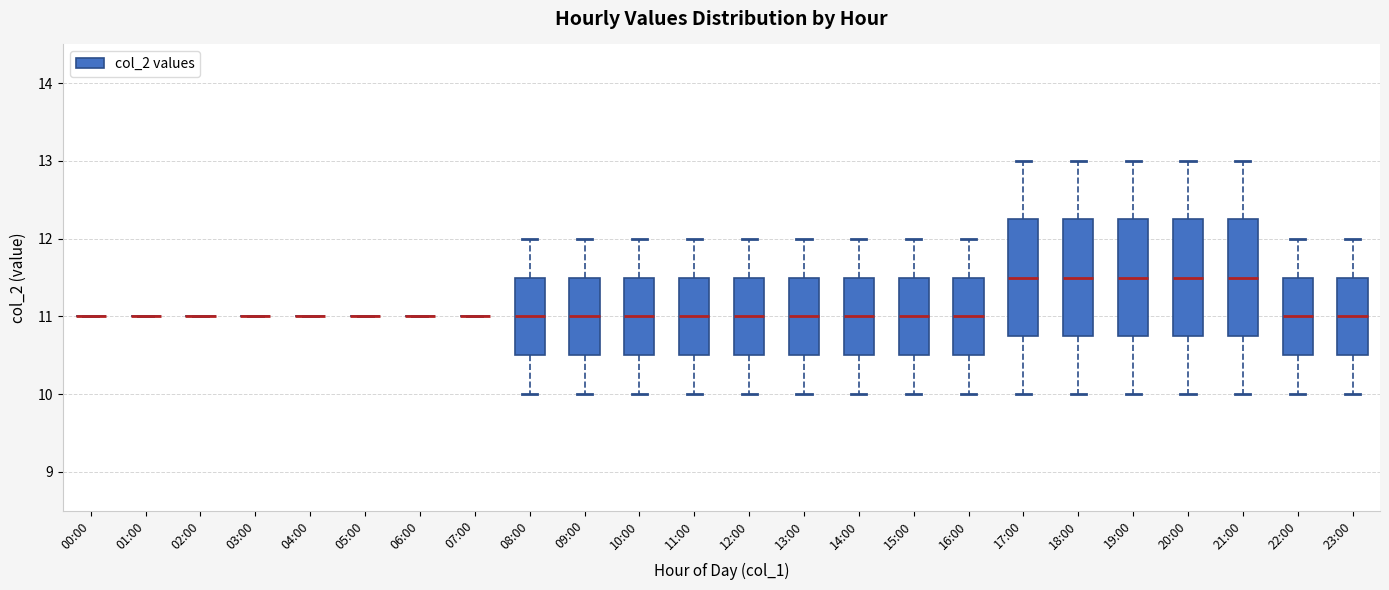

Reading left to right, read every box against the y-axis: the position of its median line, the range the box covers, and the ends of its whiskers. The values are not printed on the chart, so give them approximately, as read against the axis.

00:00: box collapsed to a line at 11.0, whiskers 11.0 to 11.0
01:00: box collapsed to a line at 11.0, whiskers 11.0 to 11.0
02:00: box collapsed to a line at 11.0, whiskers 11.0 to 11.0
03:00: box collapsed to a line at 11.0, whiskers 11.0 to 11.0
04:00: box collapsed to a line at 11.0, whiskers 11.0 to 11.0
05:00: box collapsed to a line at 11.0, whiskers 11.0 to 11.0
06:00: box collapsed to a line at 11.0, whiskers 11.0 to 11.0
07:00: box collapsed to a line at 11.0, whiskers 11.0 to 11.0
08:00: median 11.0, box 10.5 to 11.5, whiskers 10.0 to 12.0
09:00: median 11.0, box 10.5 to 11.5, whiskers 10.0 to 12.0
10:00: median 11.0, box 10.5 to 11.5, whiskers 10.0 to 12.0
11:00: median 11.0, box 10.5 to 11.5, whiskers 10.0 to 12.0
12:00: median 11.0, box 10.5 to 11.5, whiskers 10.0 to 12.0
13:00: median 11.0, box 10.5 to 11.5, whiskers 10.0 to 12.0
14:00: median 11.0, box 10.5 to 11.5, whiskers 10.0 to 12.0
15:00: median 11.0, box 10.5 to 11.5, whiskers 10.0 to 12.0
16:00: median 11.0, box 10.5 to 11.5, whiskers 10.0 to 12.0
17:00: median 11.5, box 10.8 to 12.3, whiskers 10.0 to 13.0
18:00: median 11.5, box 10.8 to 12.3, whiskers 10.0 to 13.0
19:00: median 11.5, box 10.8 to 12.3, whiskers 10.0 to 13.0
20:00: median 11.5, box 10.8 to 12.3, whiskers 10.0 to 13.0
21:00: median 11.5, box 10.8 to 12.3, whiskers 10.0 to 13.0
22:00: median 11.0, box 10.5 to 11.5, whiskers 10.0 to 12.0
23:00: median 11.0, box 10.5 to 11.5, whiskers 10.0 to 12.0